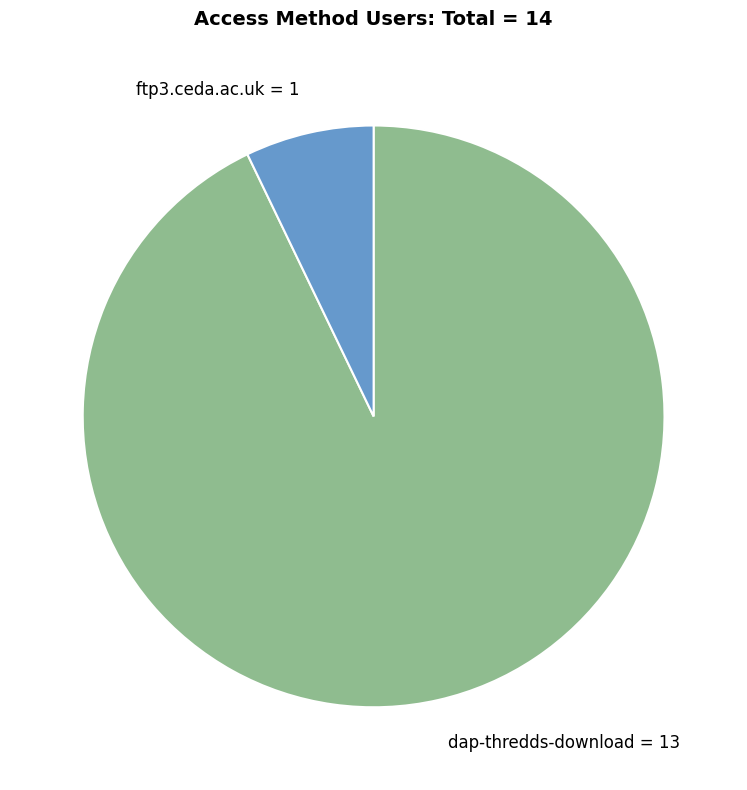

Which category has the smallest portion of the pie?

ftp3.ceda.ac.uk